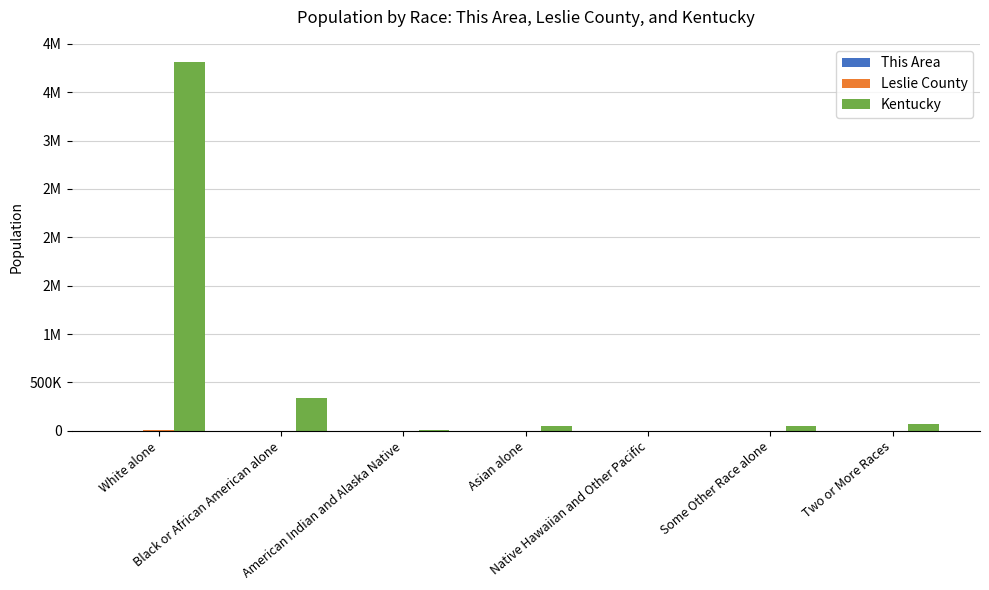

Are the bars horizontal?

No